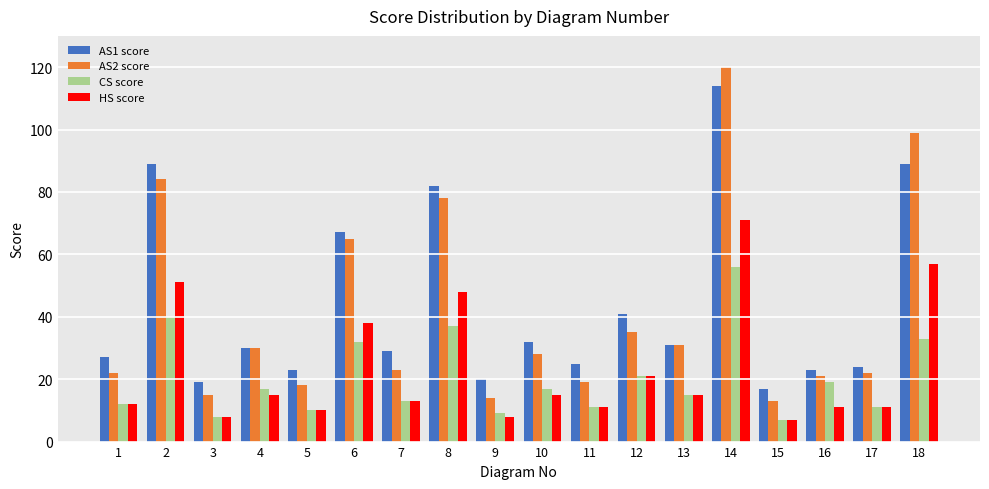

True or false: HS score has a value of 33 at 8.

False